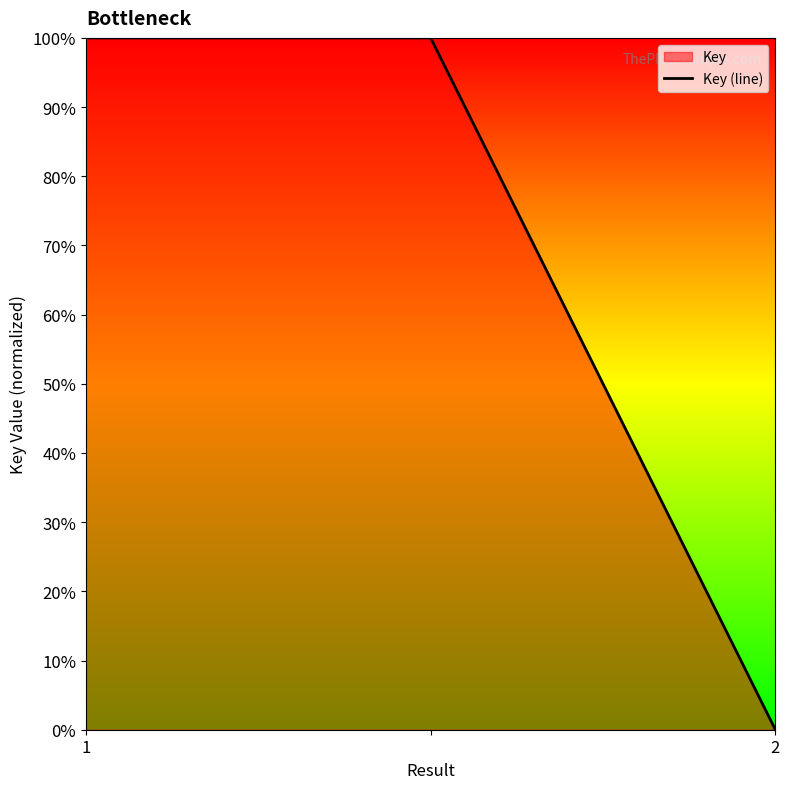

What is the greatest value displayed?

1